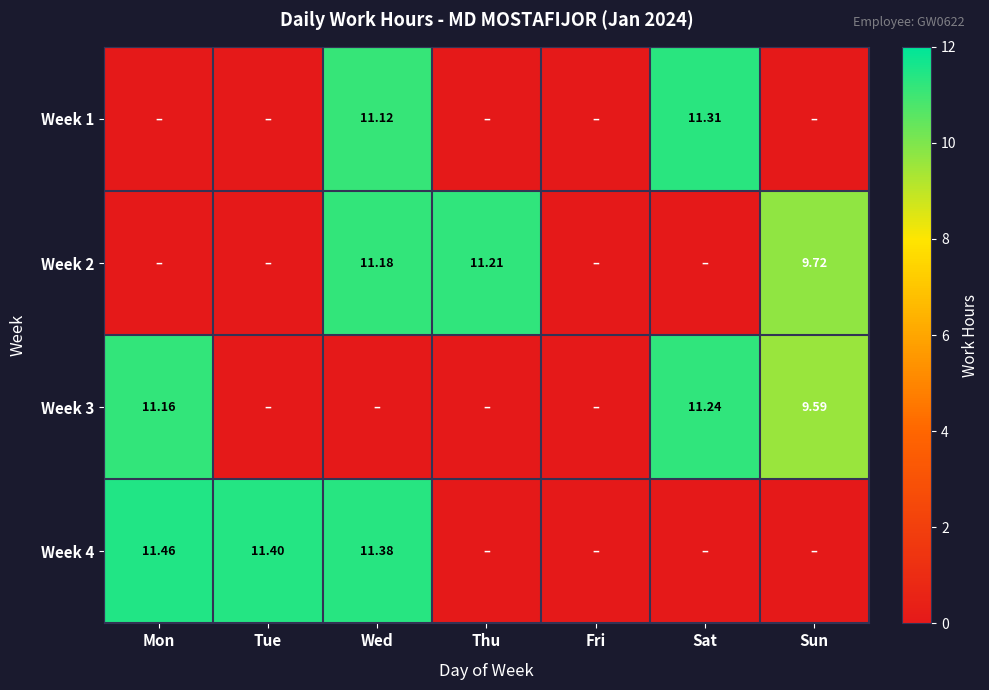

At Wed, list the series in order from largest to smallest.

Week 4, Week 2, Week 1, Week 3